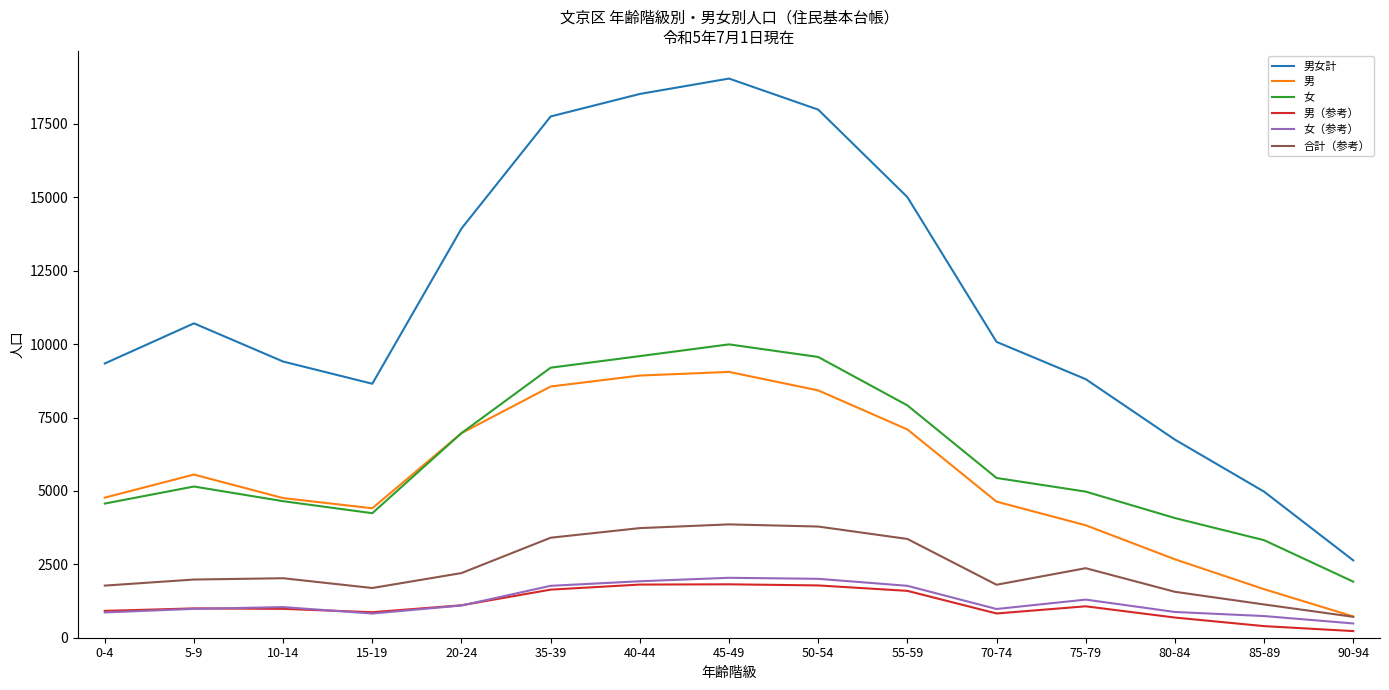

At which label does 男女計 reach its minimum?

90-94